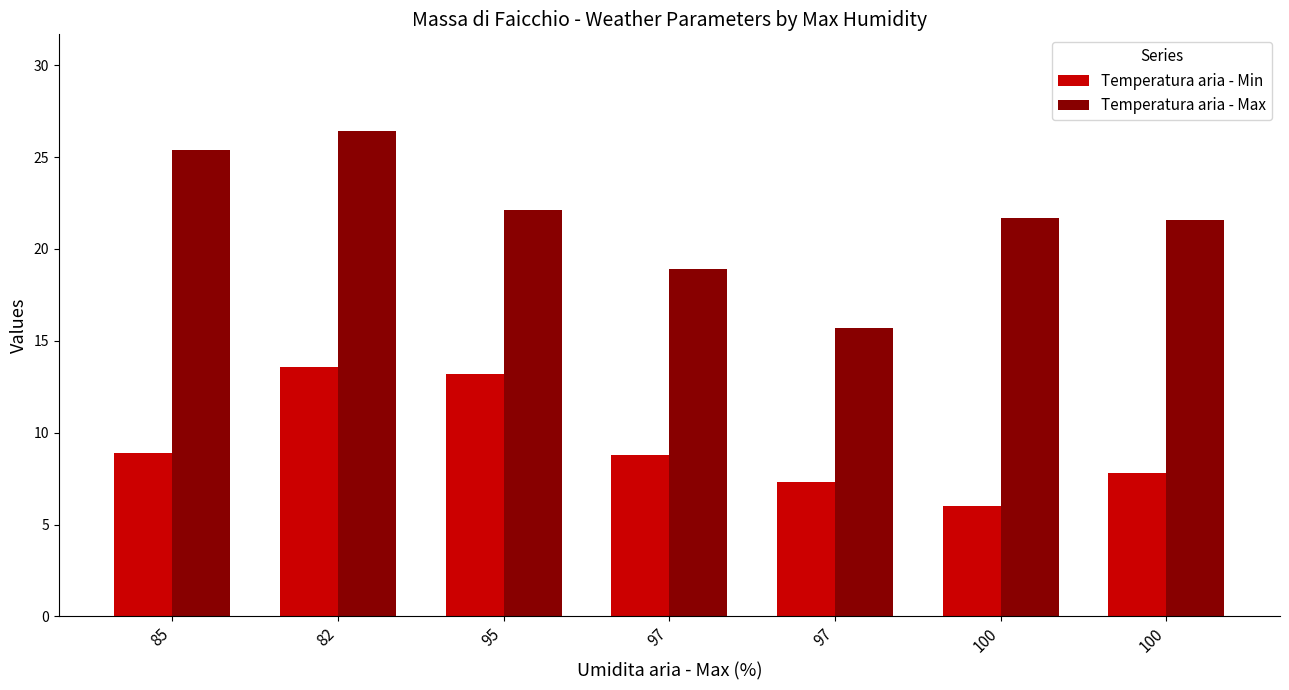

How many groups of bars are there?

7